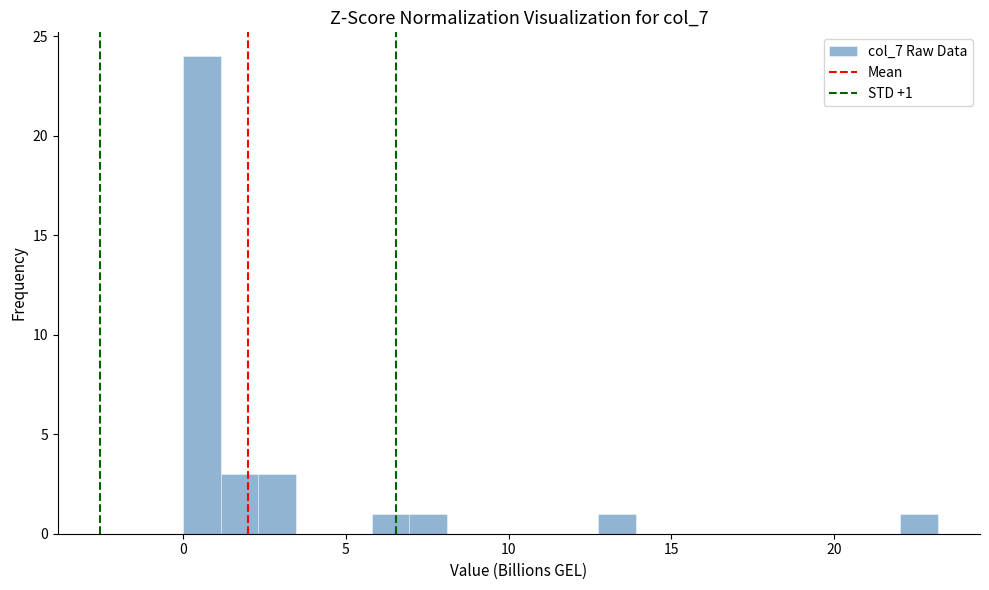

Read against the x-axis, roughly where is the centre of the tallest bar?

0.5